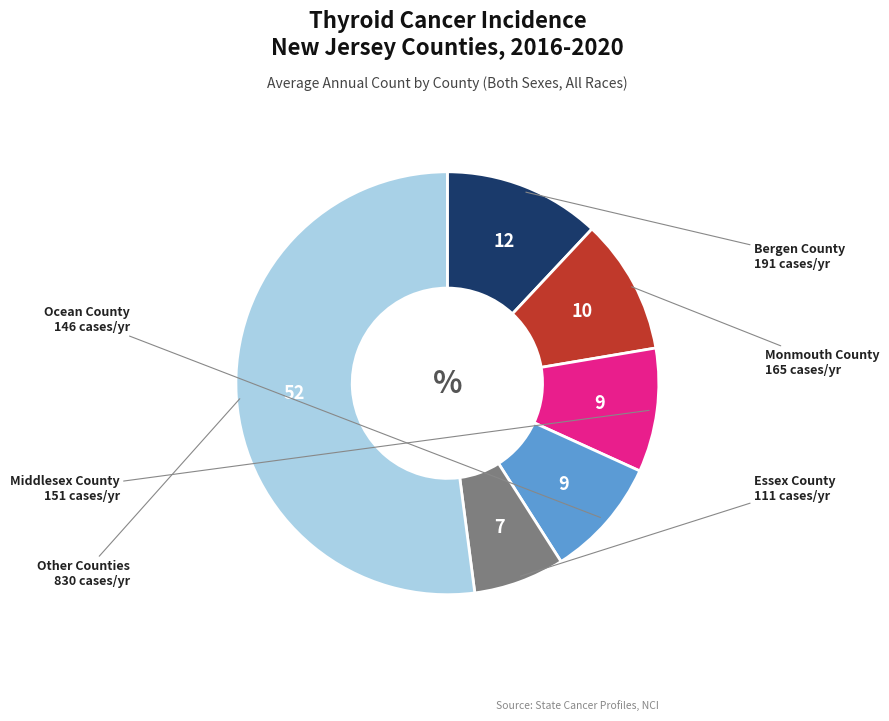

Is there a majority slice in this chart?

Yes